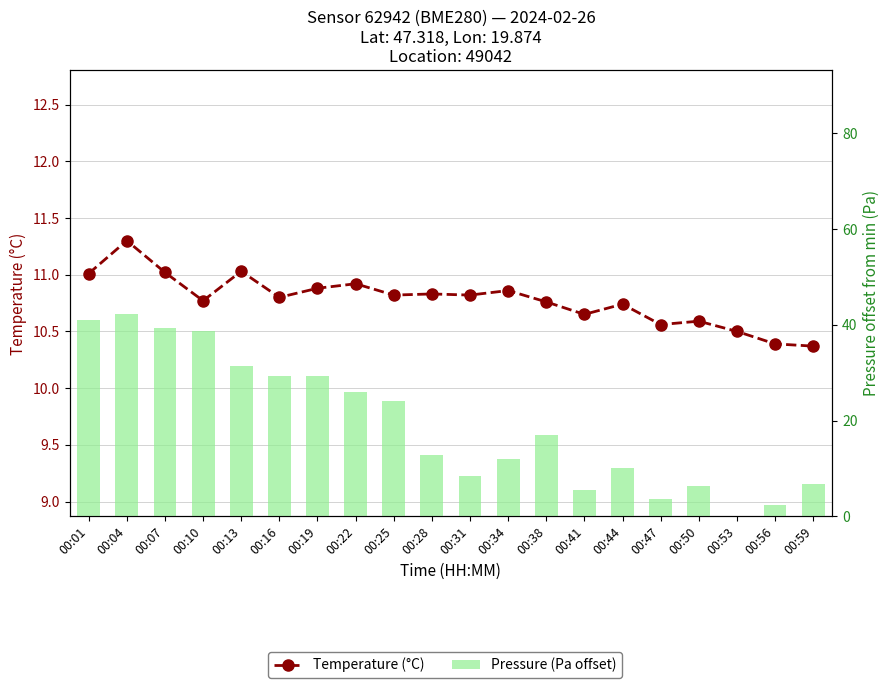

Read the Temperature (°C) value at 00:53.

10.5